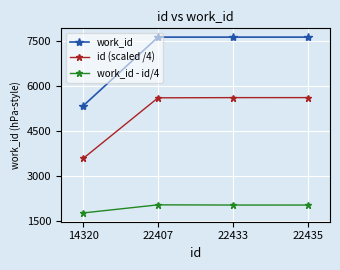

At which label does id (scaled /4) first exceed 5608?

22433